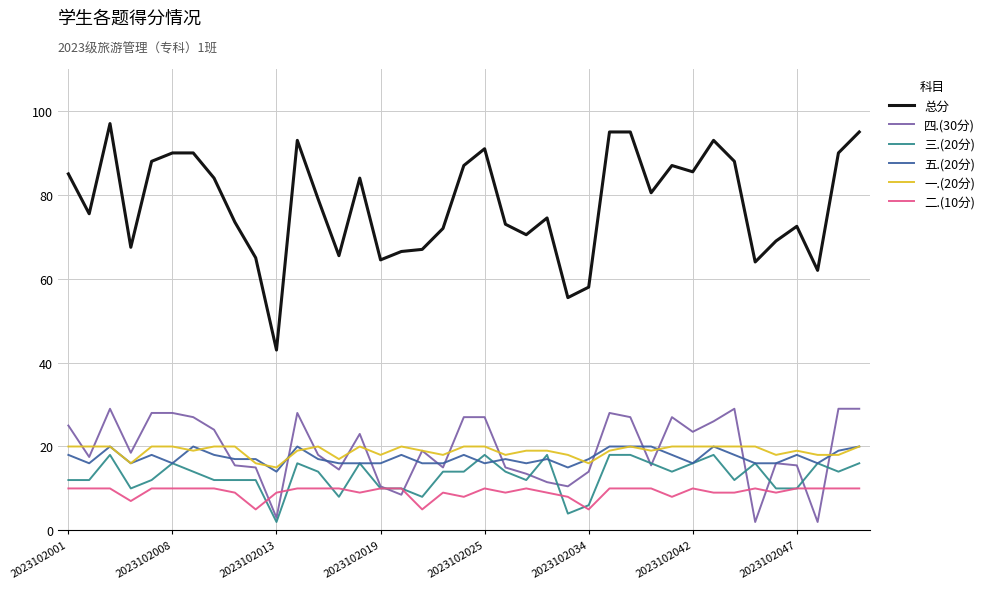

What is the maximum value shown in the chart?

97.0